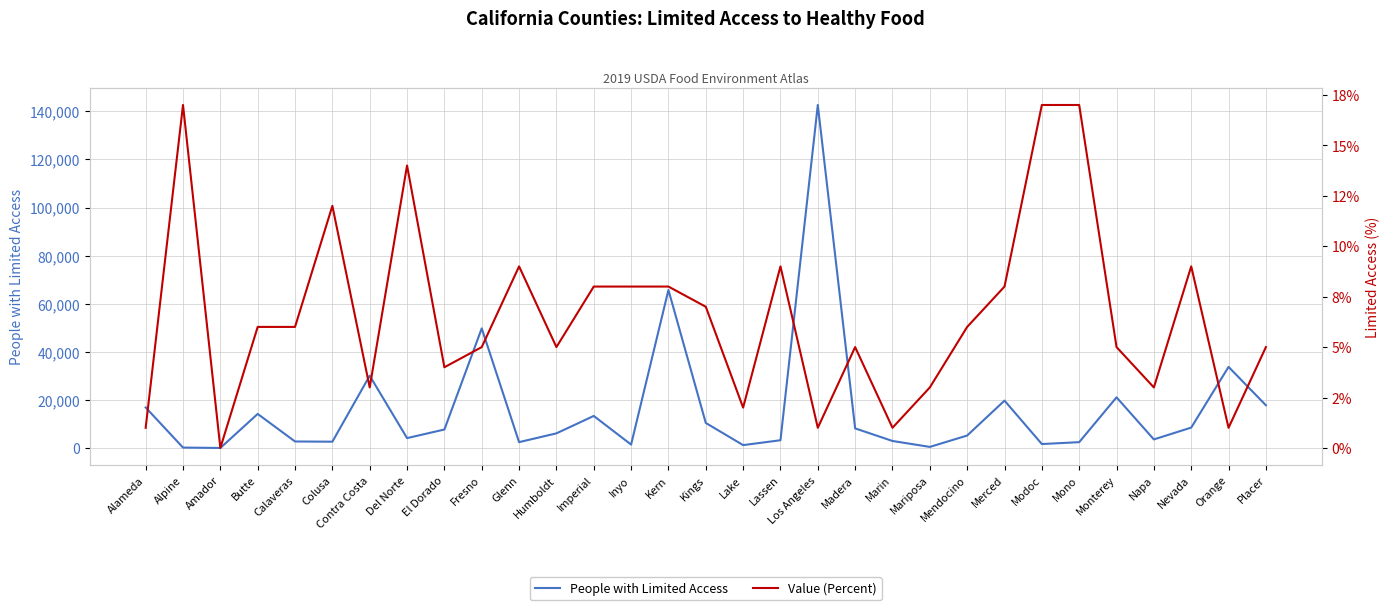

True or false: People with Limited Access and Value (Percent) intersect in this chart.

False